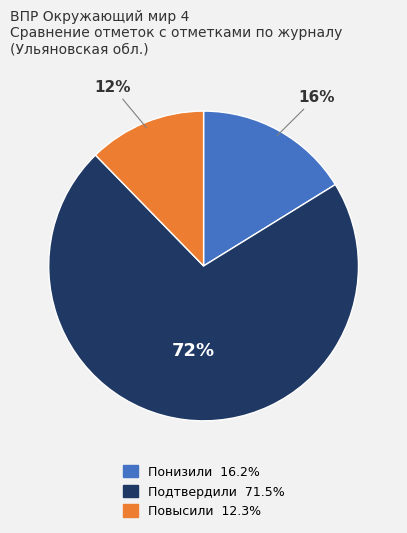

Combined, do Повысили and Понизили account for over 50%?

No